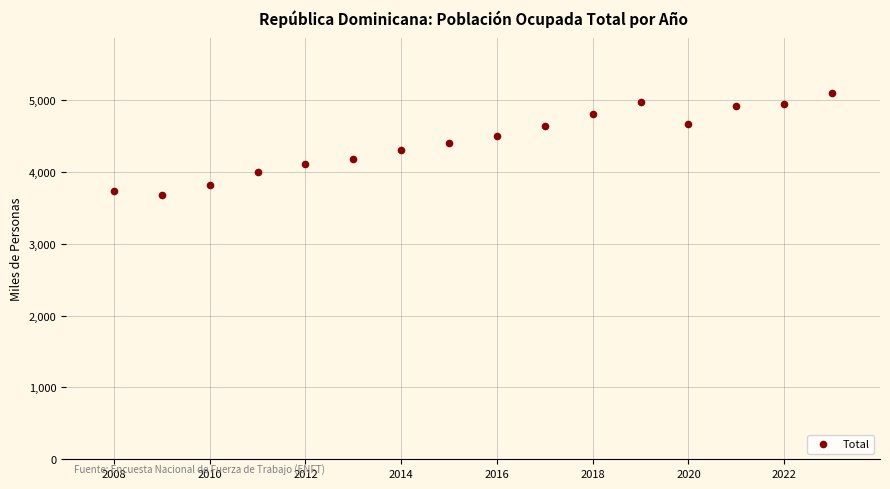

What is the range of X values (max minus min)?

15.0